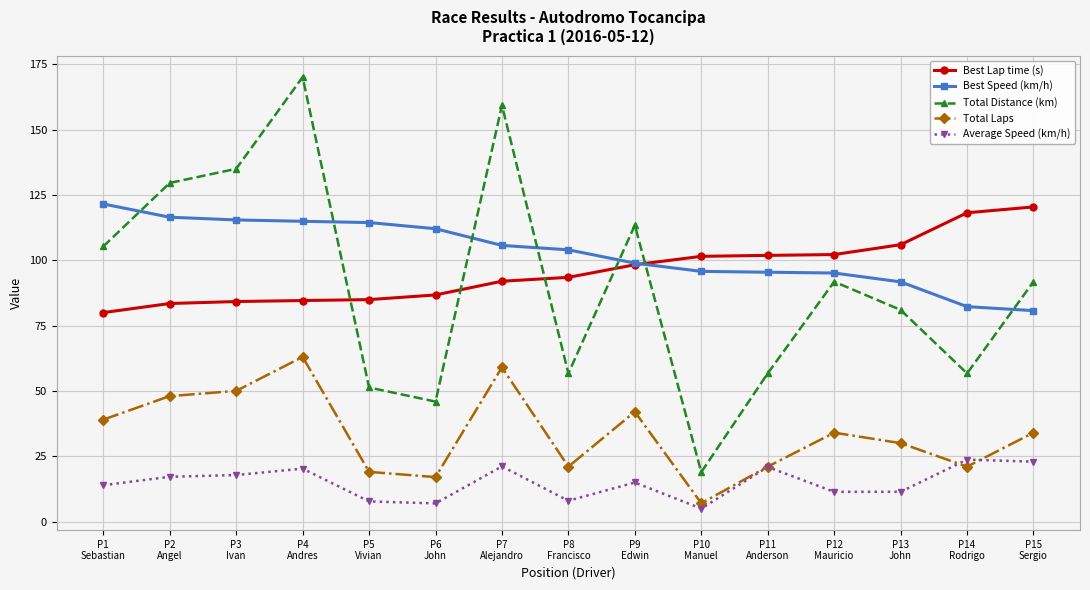

What is the minimum value shown in the chart?

5.0